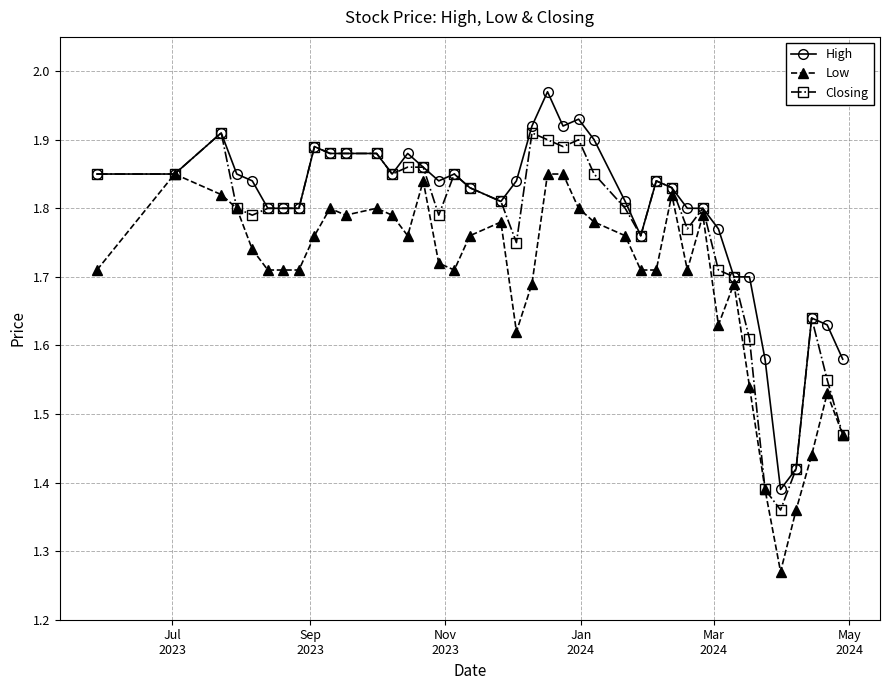

Does the chart have visible grid lines?

Yes